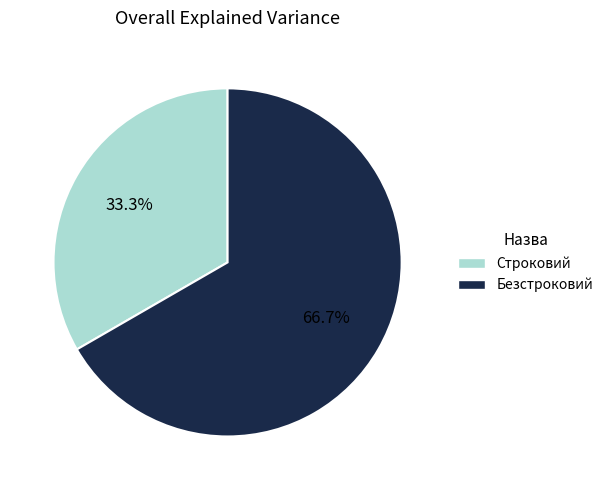

Is it true that Строковий is 33% of the pie?

True